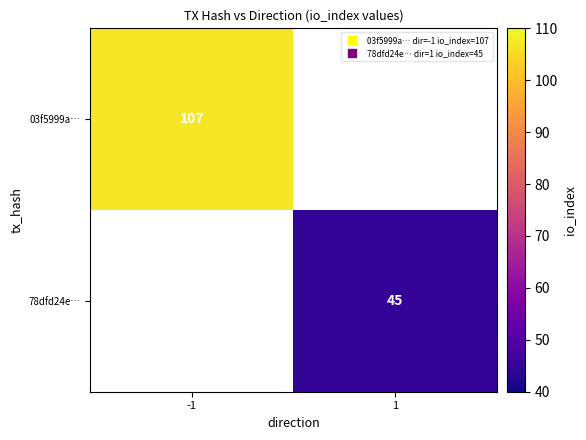

At which label does 78dfd24e… reach its minimum?

-1